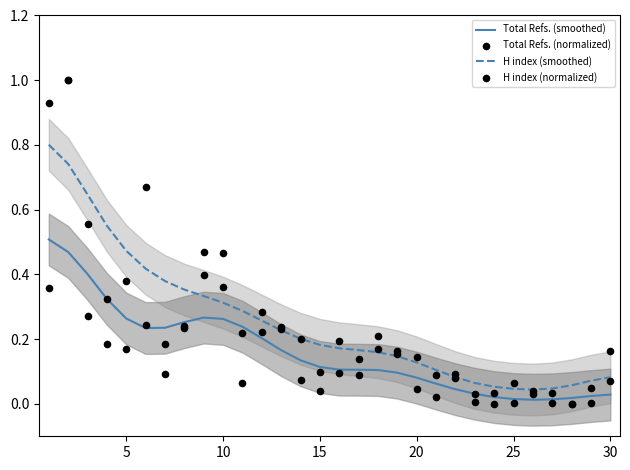

Which series contains the highest Y value?

Total Refs. (normalized)